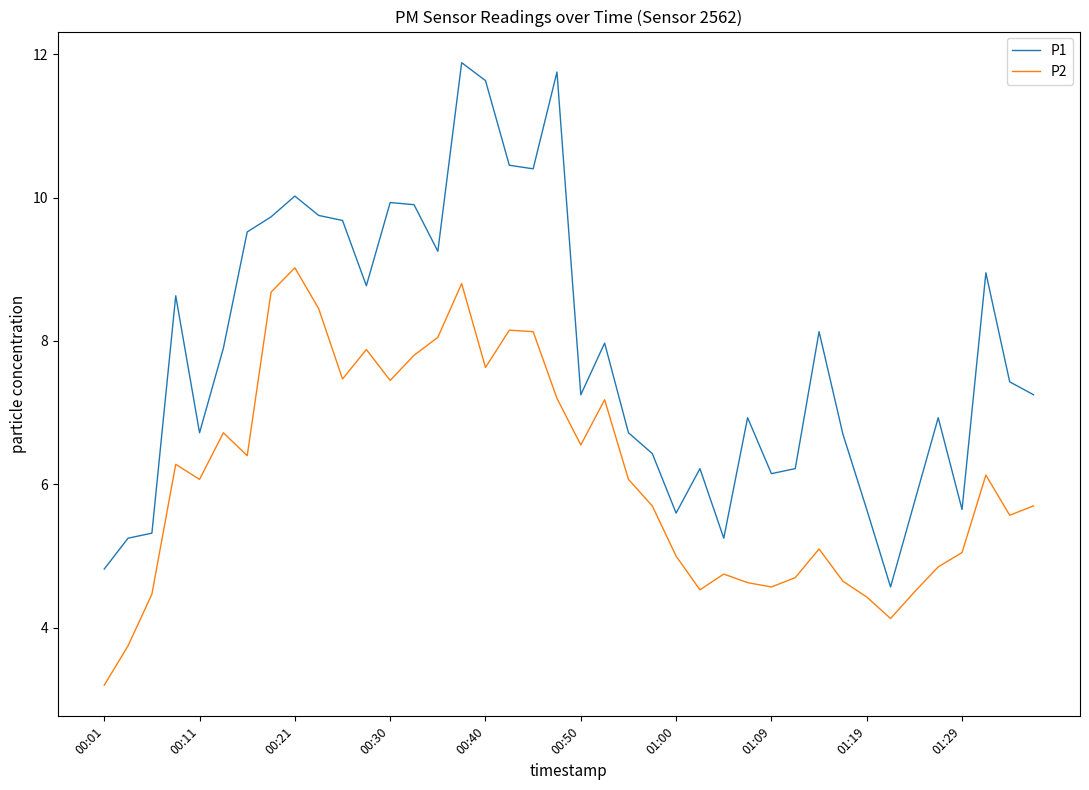

List the series in order of their peak value, highest first.

P1, P2